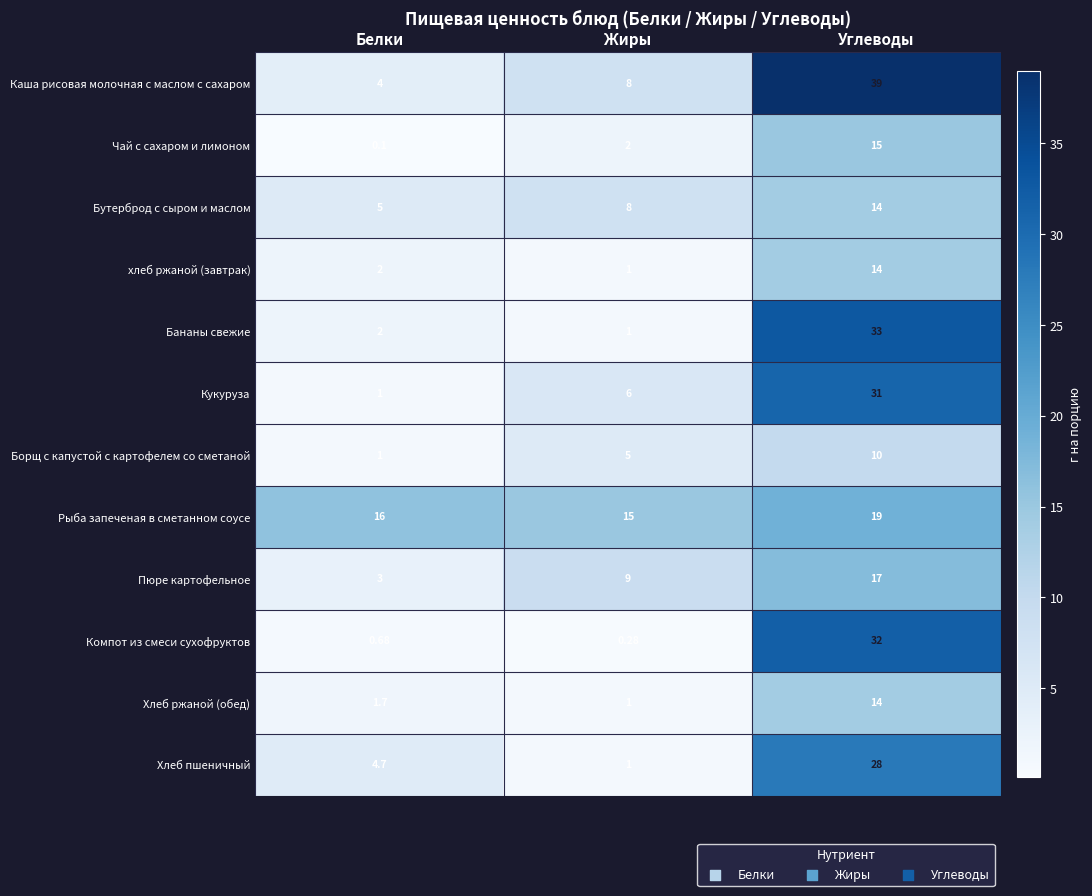

Which series has the widest spread of values?

Каша рисовая молочная с маслом с сахаром